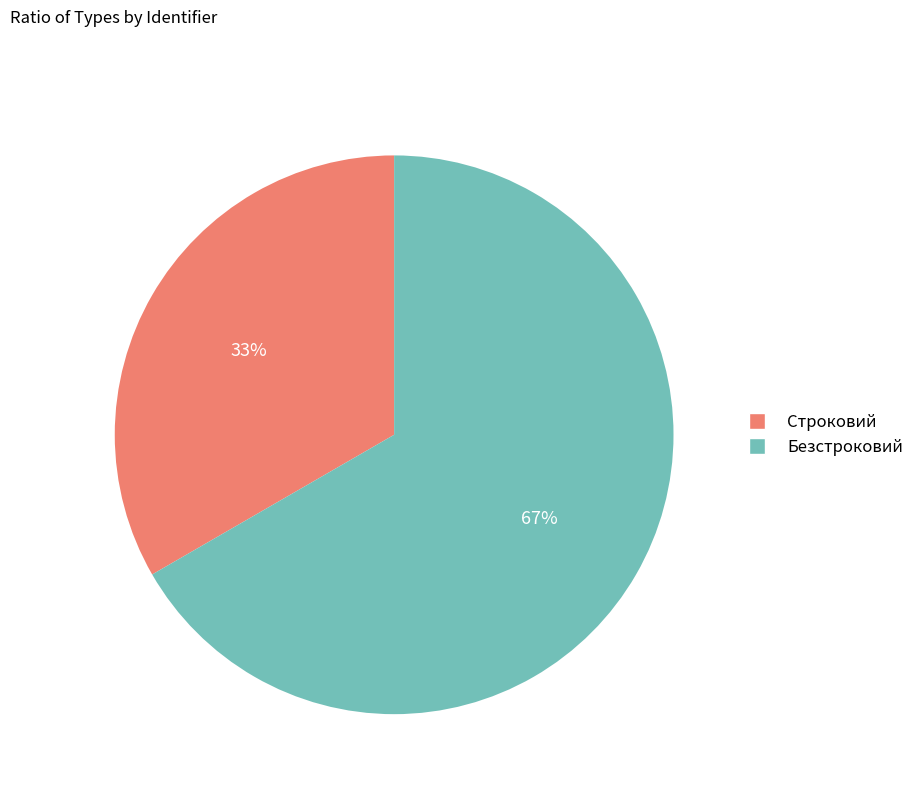

What is the ratio of the value at Строковий to the value at Безстроковий?

0.5